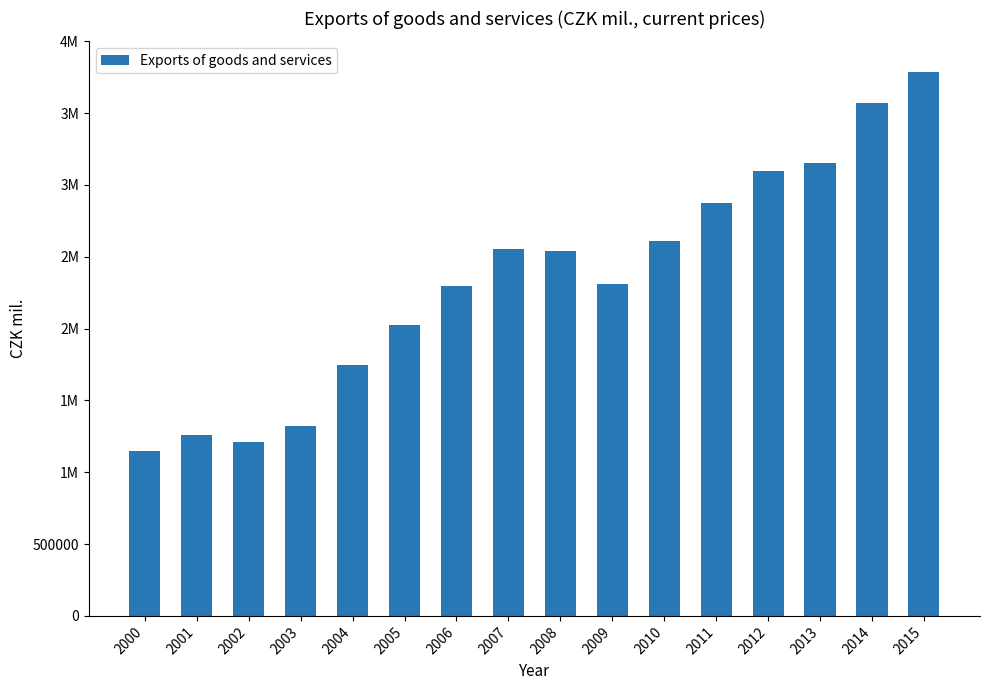

Does the chart contain any negative values?

No